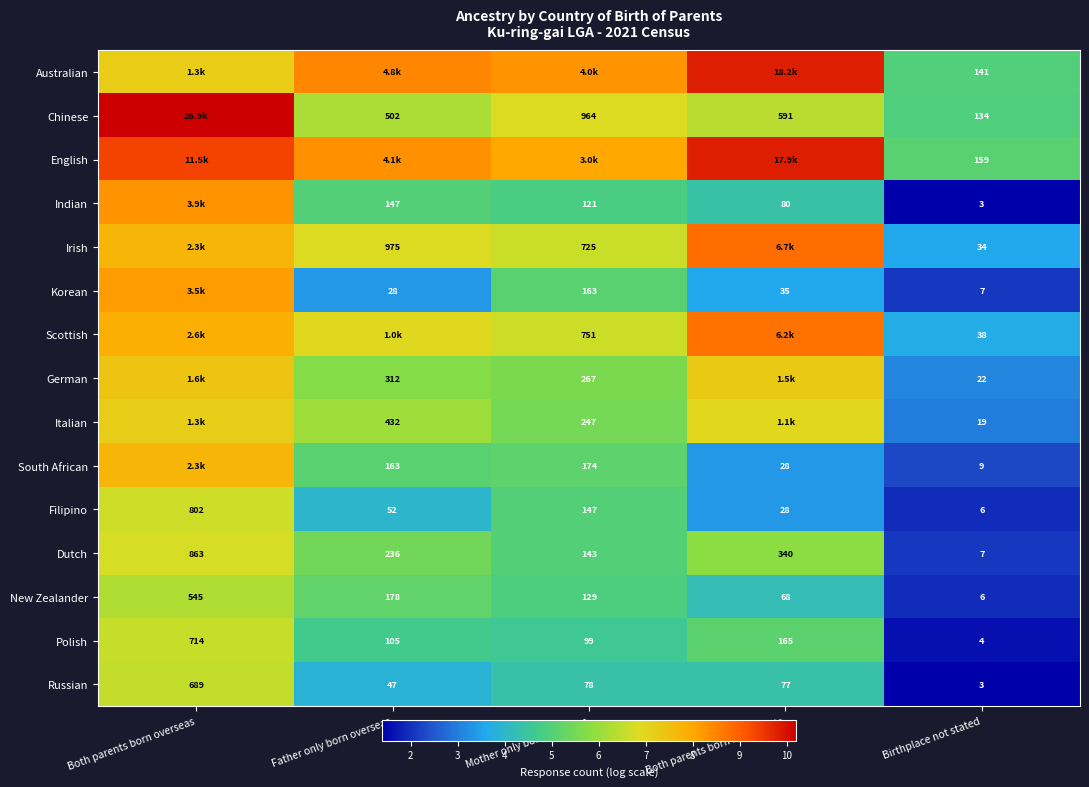

At which label does New Zealander reach its peak?

Both parents born overseas